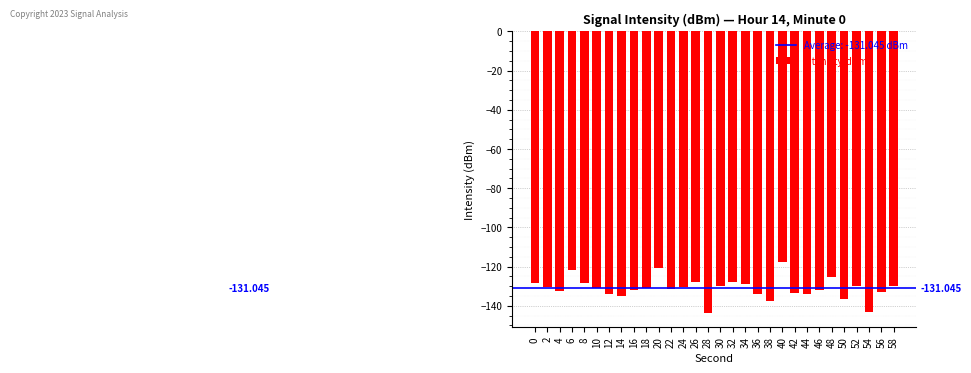

What is the value of the 11th bar from the left?

-120.8